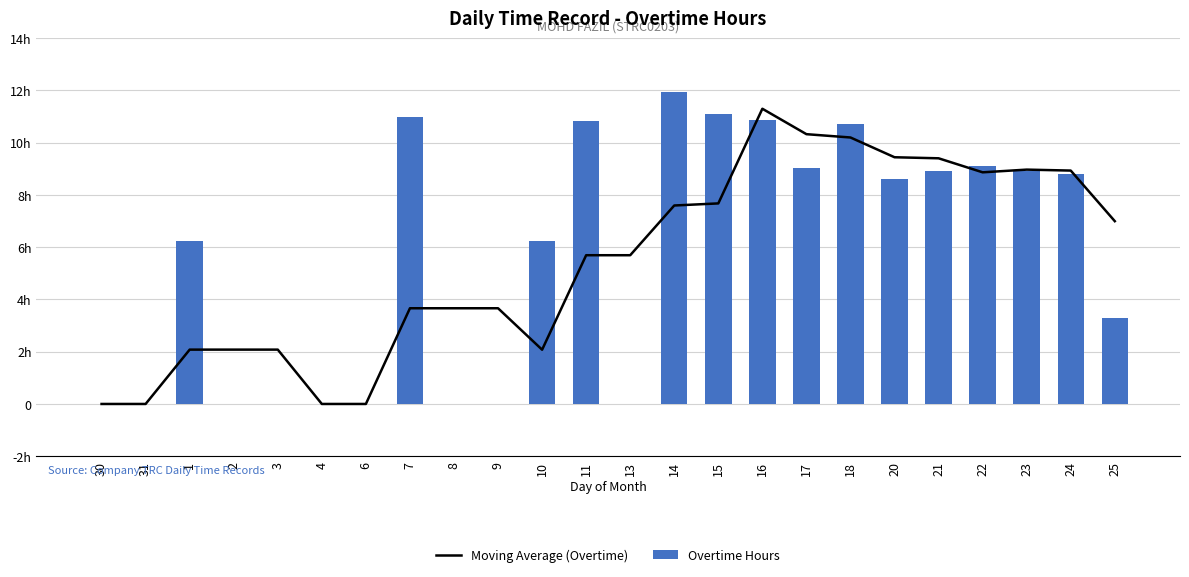

At 15, list the series in order from largest to smallest.

Overtime Hours, Moving Average (Overtime)